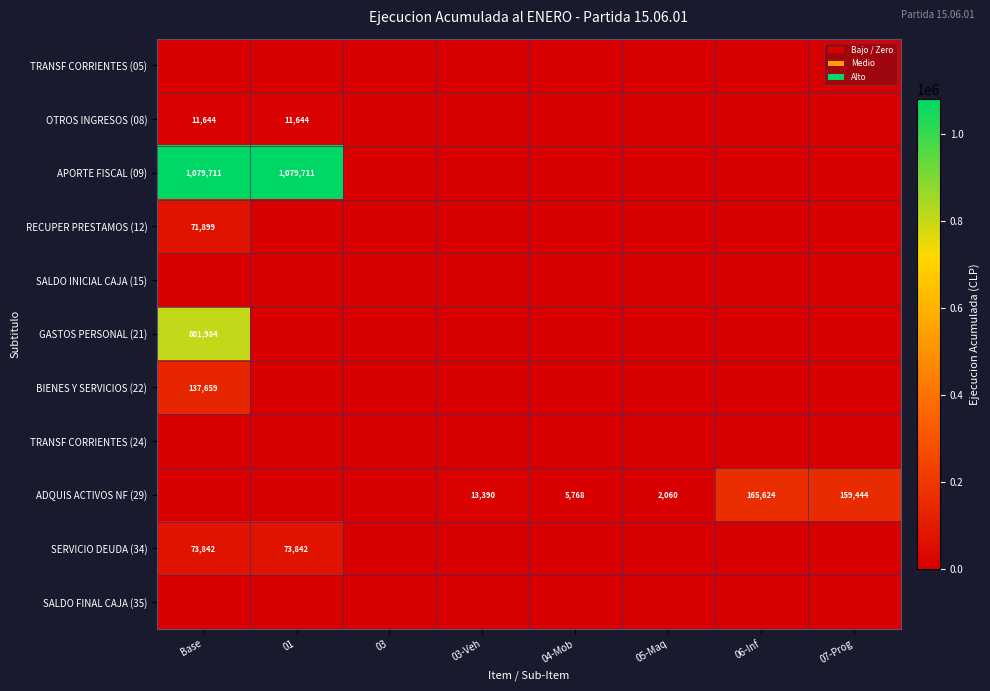

The value of ADQUIS ACTIVOS NF (29) at 04-Mob is 8845. True or false?

False